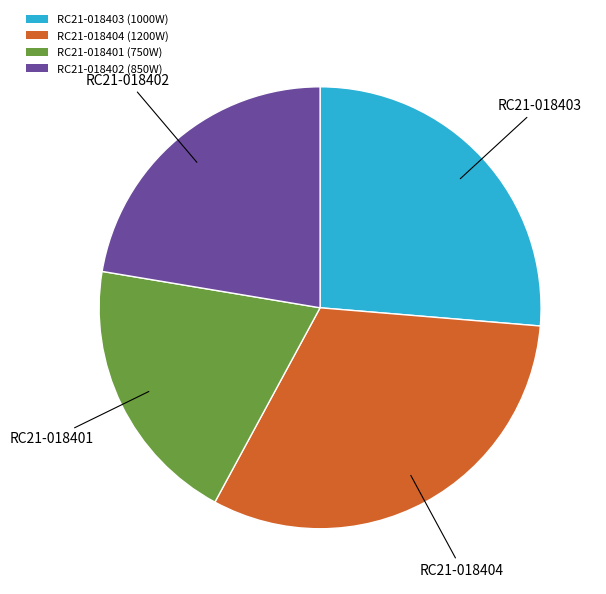

Combined, do RC21-018403 (1000W) and RC21-018402 (850W) account for over 50%?

No